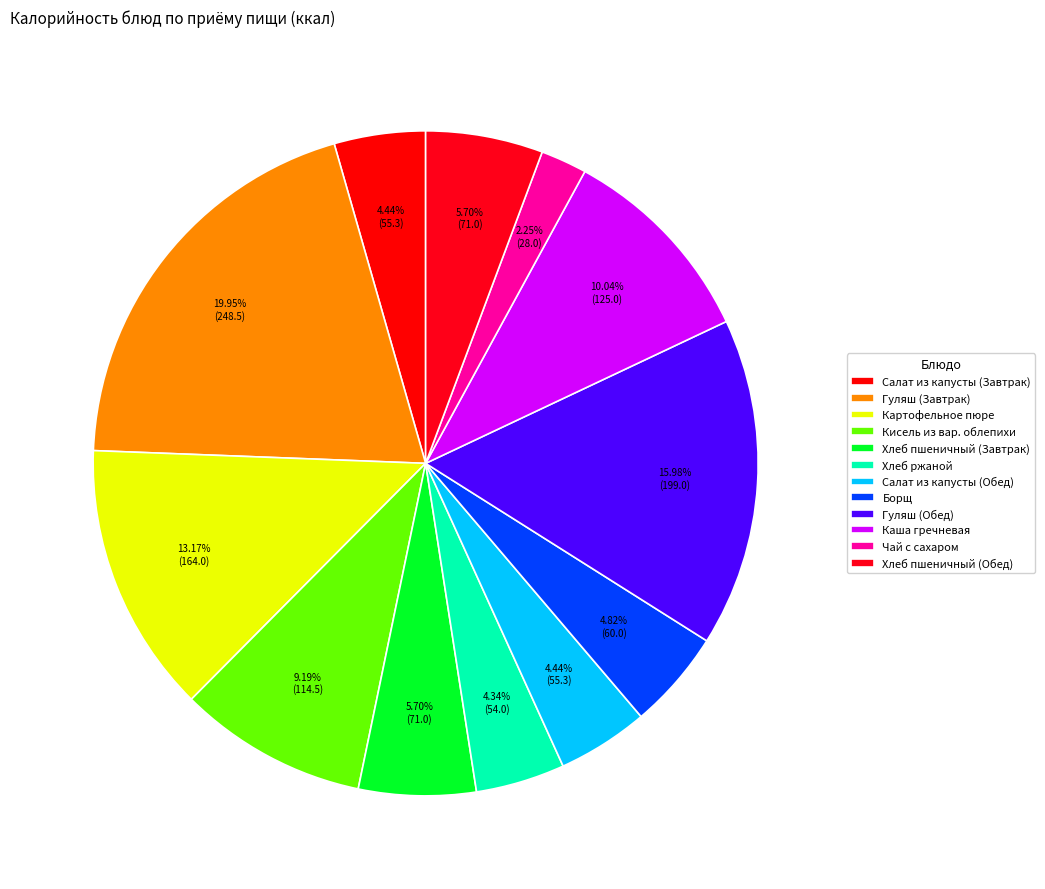

What is the smallest slice in the pie chart?

Чай с сахаром